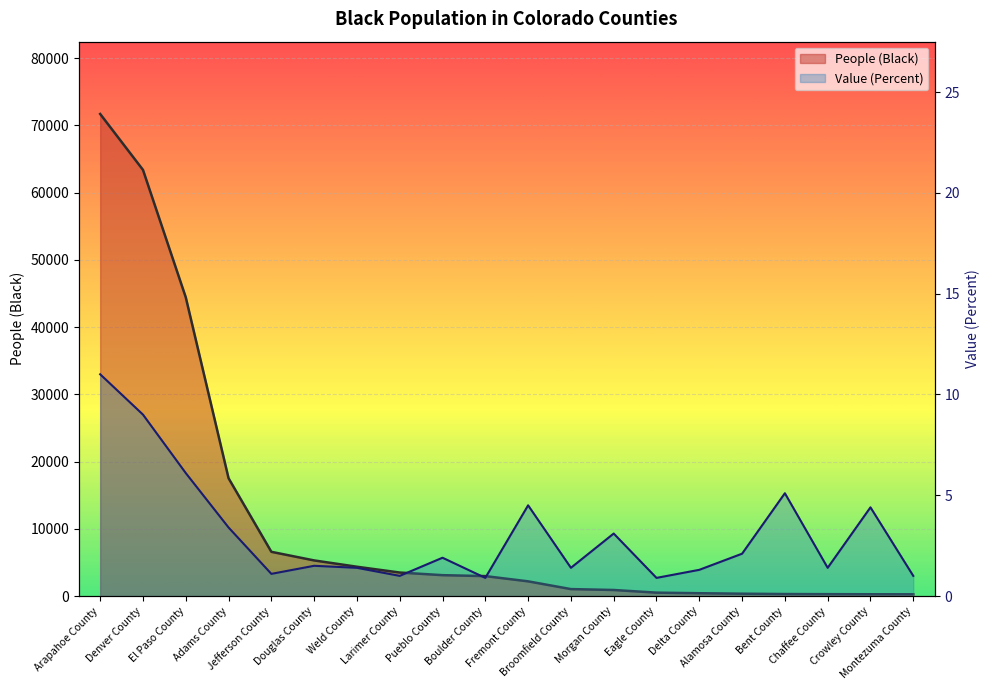

What is the sum of all Value (Percent) line values?

62.5